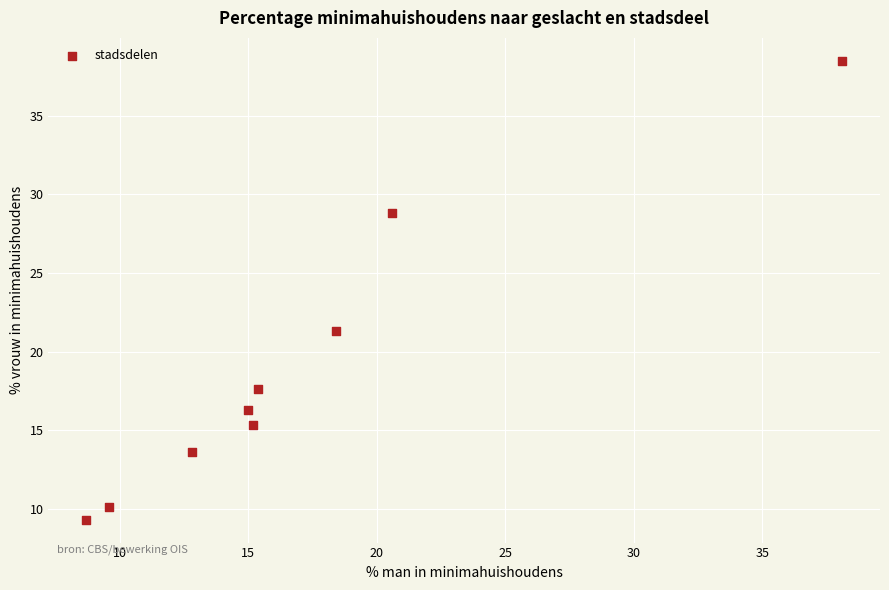

What is the average Y value?

19.0